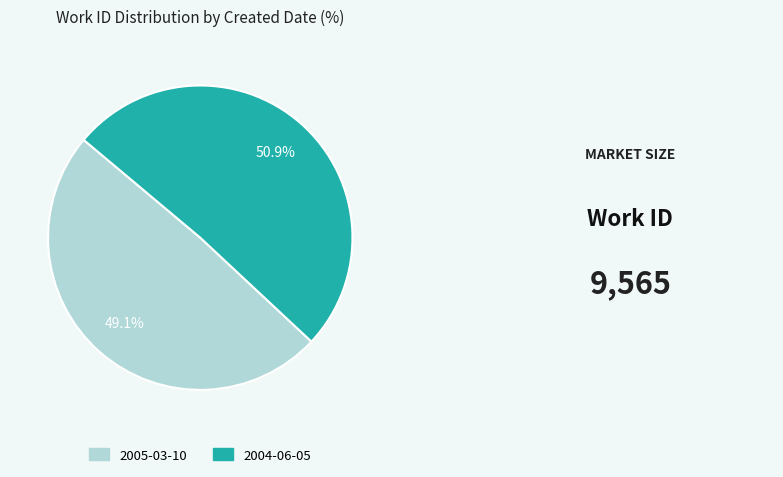

Is 2005-03-10 the majority of the pie?

No